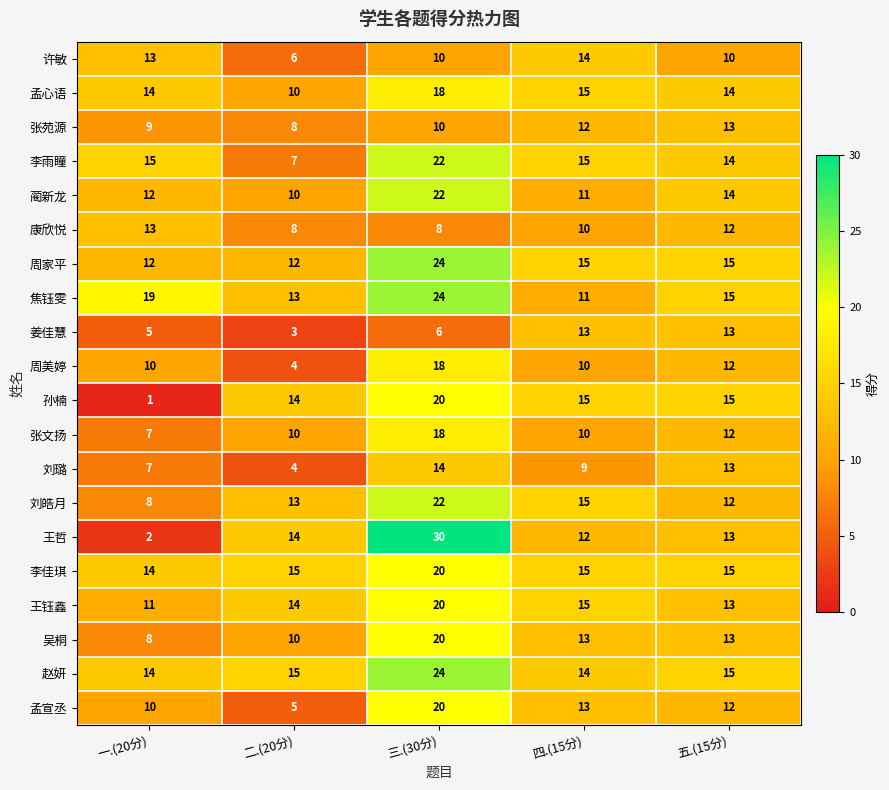

Which series changed the most between 一.(20分) and 五.(15分)?

孙楠